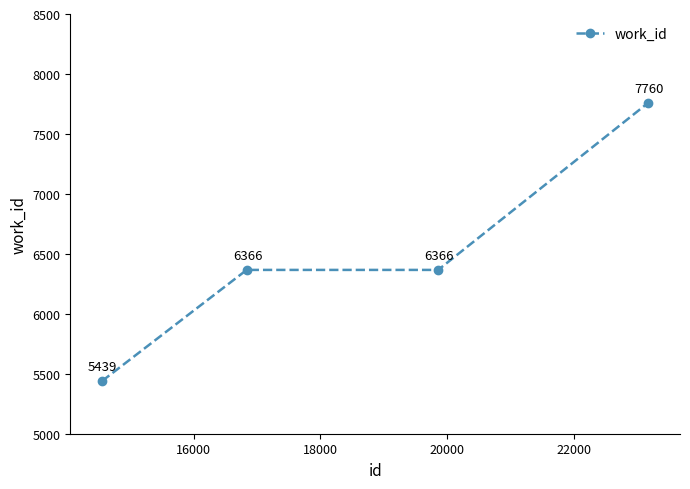

What is the difference between the second highest and minimum values?

927